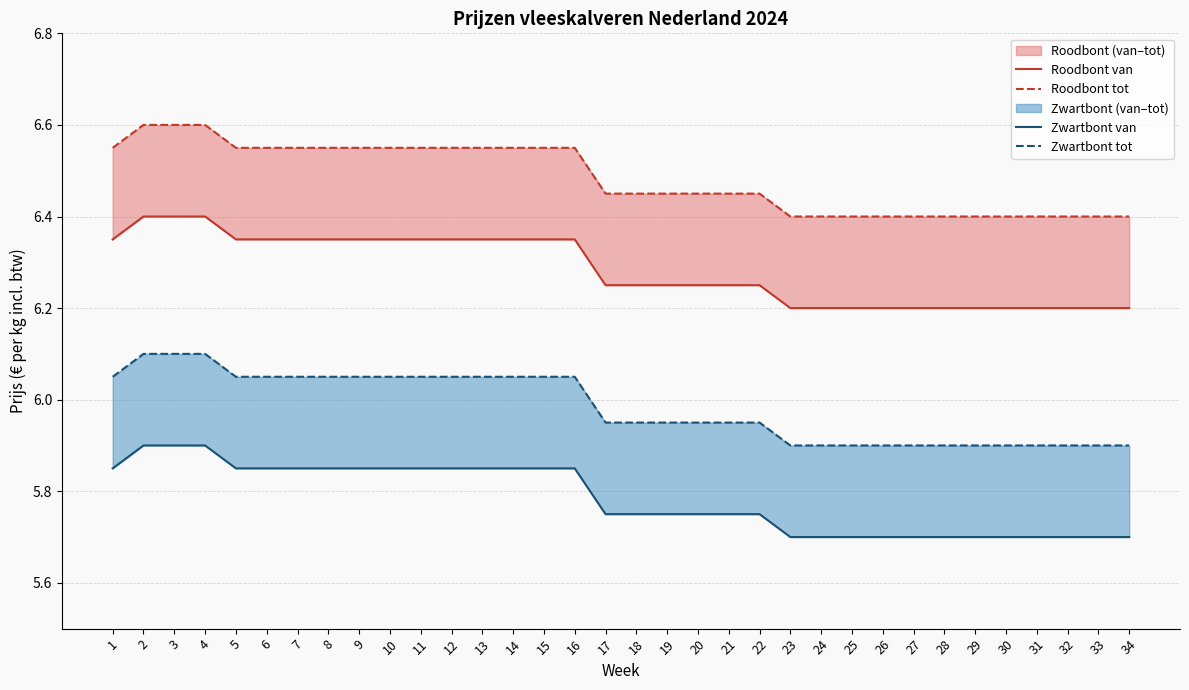

What is the average value of the Roodbont tot series?

6.5